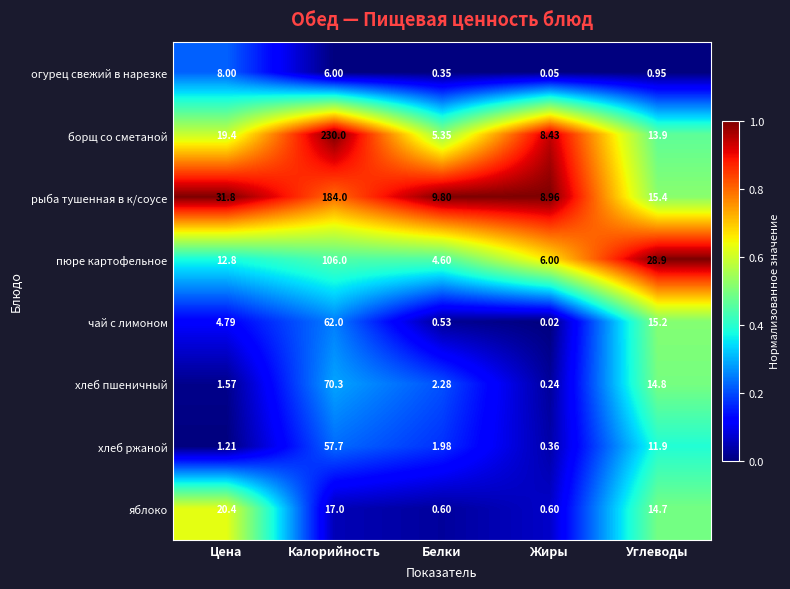

List the series in order of their peak value, highest first.

борщ со сметаной, рыба тушенная в к/соусе, пюре картофельное, хлеб пшеничный, чай с лимоном, хлеб ржаной, яблоко, огурец свежий в нарезке